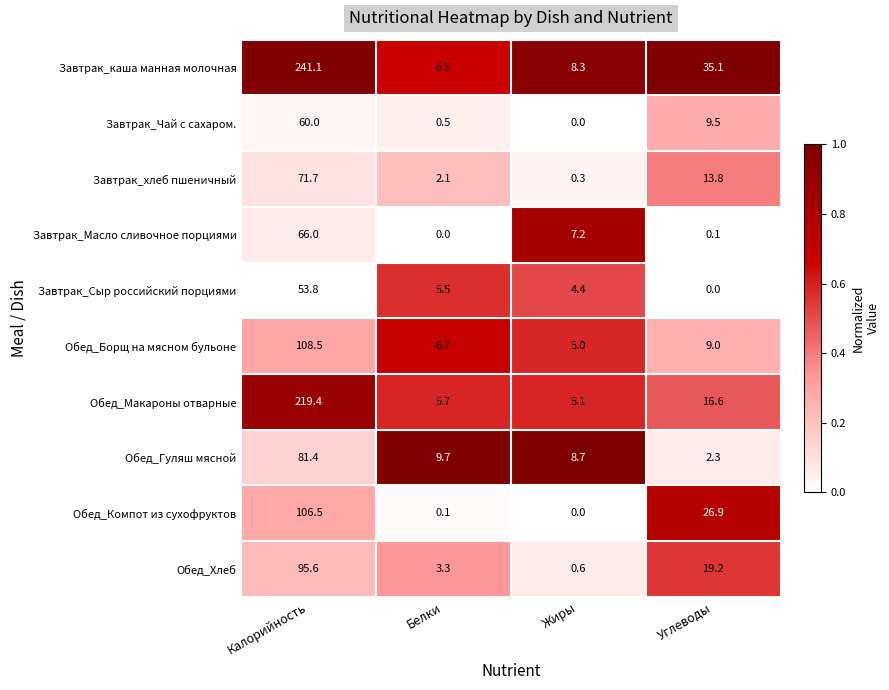

Where does the Завтрак_каша манная молочная series first go above 35?

Калорийность